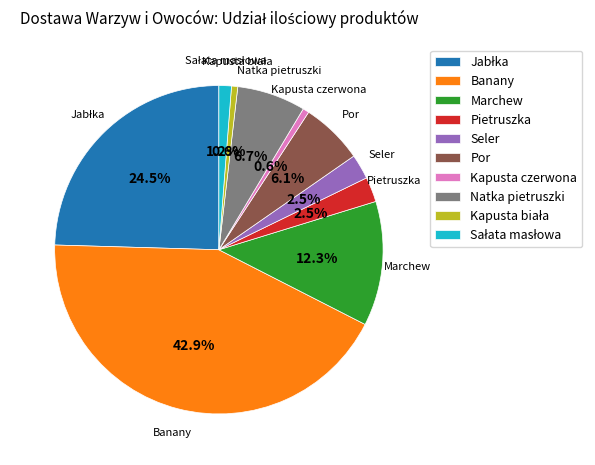

Is there a majority slice in this chart?

No